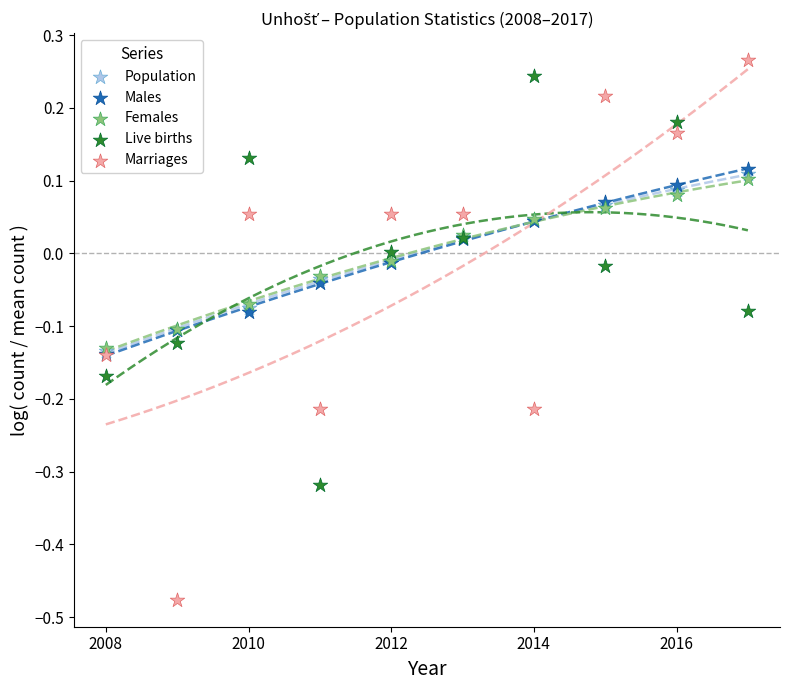

Which series reaches the maximum Y coordinate?

Marriages